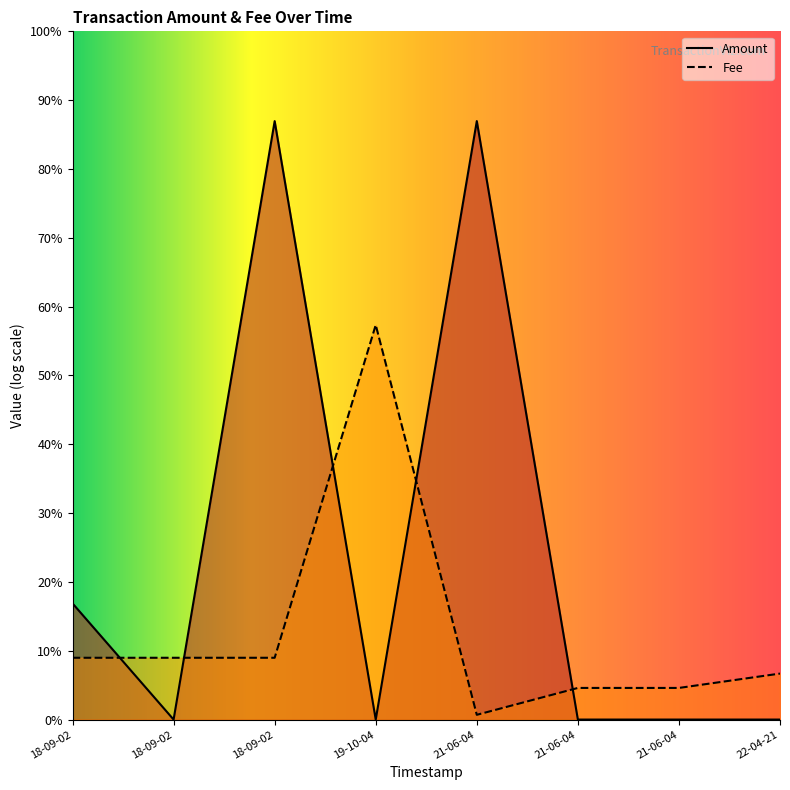

Which label corresponds to the smallest value in the chart?

18-09-02